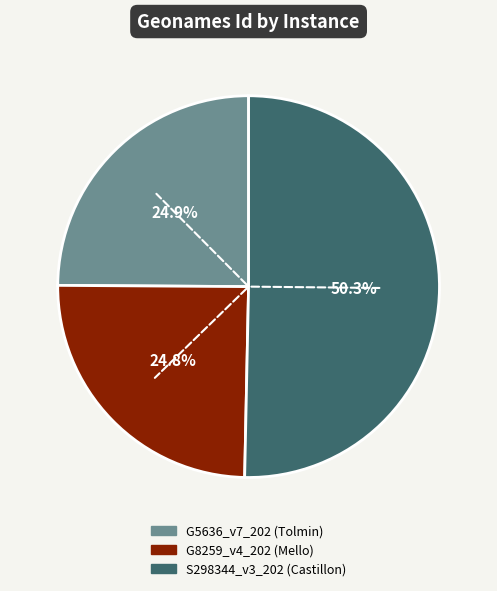

How many segments does this pie chart have?

3